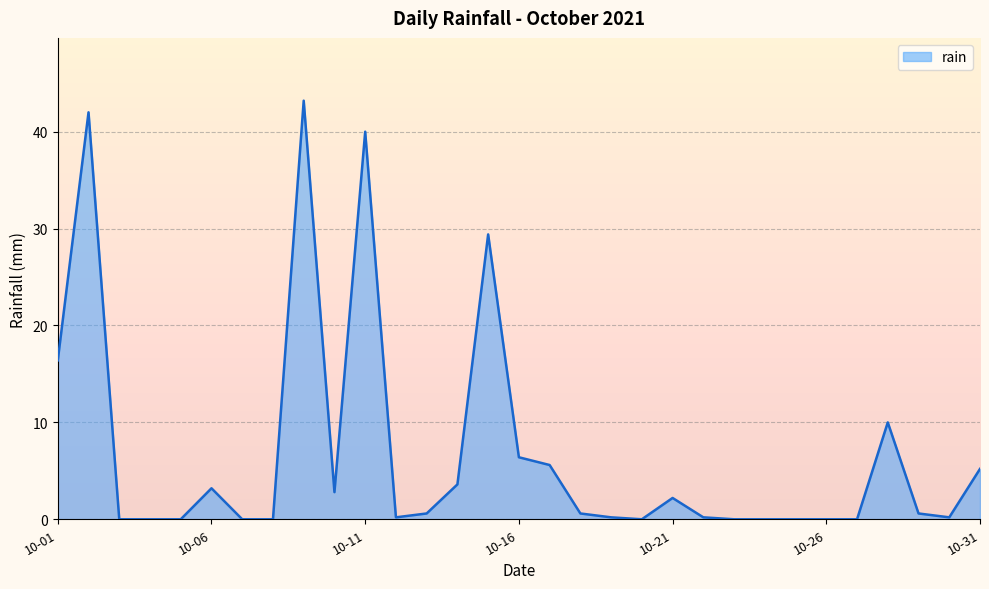

Does the chart have visible grid lines?

Yes